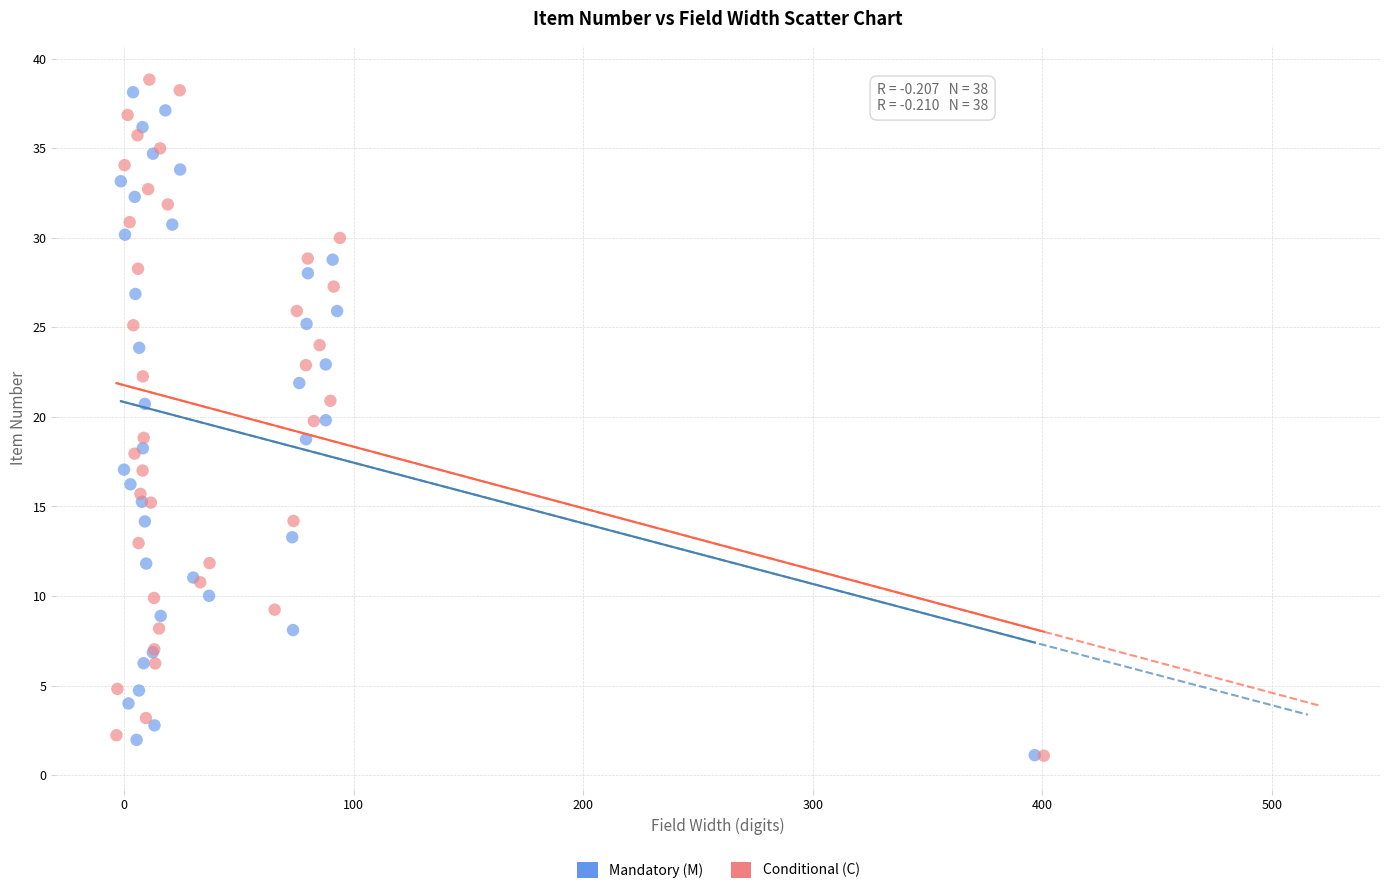

Which series has the largest Y range (max minus min)?

Conditional (C)